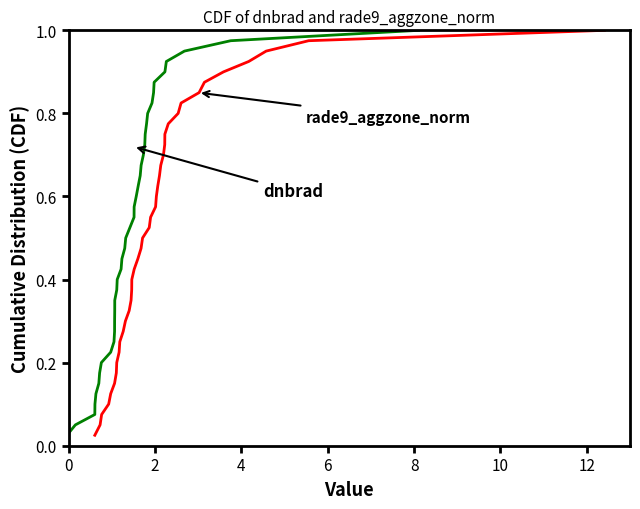

Does the chart have visible grid lines?

No